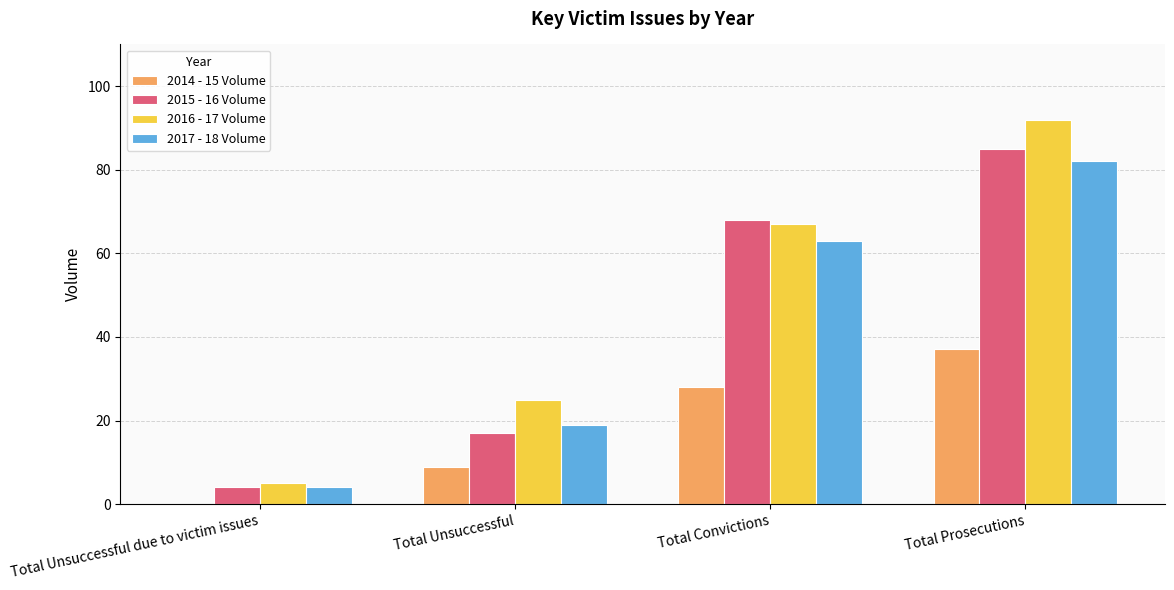

What is the greatest value displayed?

92